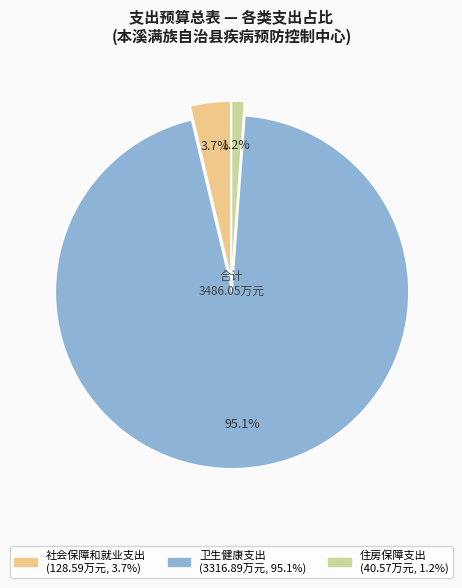

Which slice is the largest?

卫生健康支出